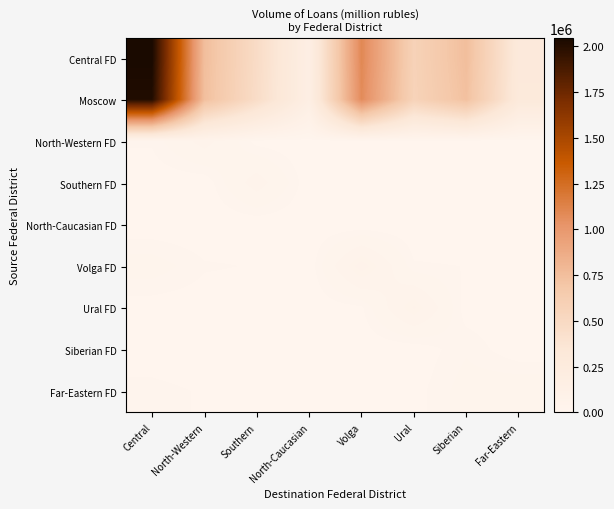

Reading left to right, extract all data points from this chart.

Central FD: Central=2045581	North-Western=753809	Southern=470572	North-Caucasian=159384	Volga=1093592	Ural=576829	Siberian=751505	Far-Eastern=290952
Moscow: Central=2014709	North-Western=745174	Southern=461365	North-Caucasian=158016	Volga=1075926	Ural=569109	Siberian=734602	Far-Eastern=285483
North-Western FD: Central=9545	North-Western=38965	Southern=3571	North-Caucasian=320	Volga=3921	Ural=2202	Siberian=1091	Far-Eastern=218
Southern FD: Central=799	North-Western=514	Southern=40954	North-Caucasian=424	Volga=453	Ural=186	Siberian=179	Far-Eastern=79
North-Caucasian FD: Central=136	North-Western=3	Southern=0	North-Caucasian=764	Volga=0	Ural=0	Siberian=0	Far-Eastern=0
Volga FD: Central=22180	North-Western=9176	Southern=7395	North-Caucasian=1143	Volga=63792	Ural=9209	Siberian=7794	Far-Eastern=572
Ural FD: Central=2119	North-Western=1984	Southern=935	North-Caucasian=53	Volga=5954	Ural=58021	Siberian=2187	Far-Eastern=233
Siberian FD: Central=1397	North-Western=281	Southern=267	North-Caucasian=32	Volga=442	Ural=399	Siberian=14636	Far-Eastern=33
Far-Eastern FD: Central=11198	North-Western=6902	Southern=2540	North-Caucasian=715	Volga=5526	Ural=3652	Siberian=21464	Far-Eastern=26979